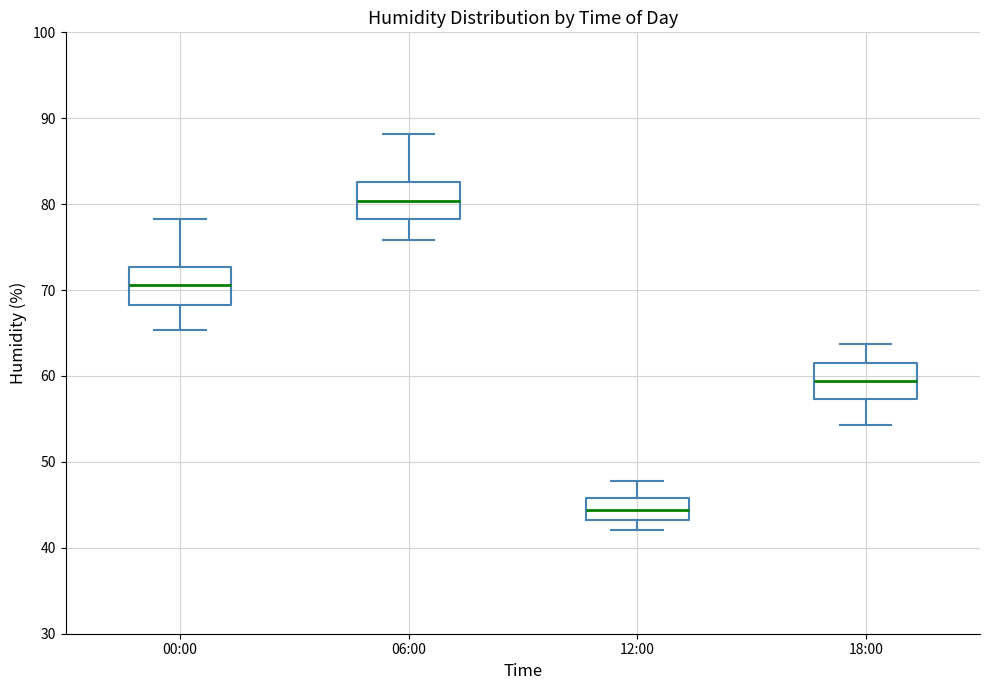

Reading left to right, read every box against the y-axis: the position of its median line, the range the box covers, and the ends of its whiskers. The values are not printed on the chart, so give them approximately, as read against the axis.

00:00: median 71, box 68 to 73, whiskers 65 to 78
06:00: median 80, box 78 to 83, whiskers 76 to 88
12:00: median 44, box 43 to 46, whiskers 42 to 48
18:00: median 59, box 57 to 62, whiskers 54 to 64